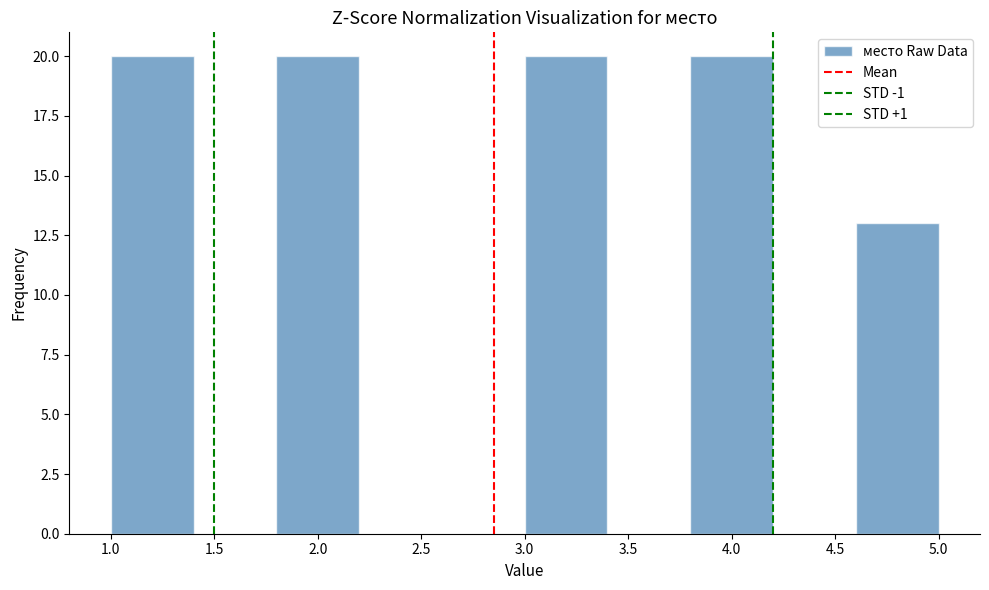

Reading left to right, transcribe this chart: for each bar, give the range it covers on the x-axis and its height. The values are not printed on the chart, so give them approximately, as read against the axis.

1.0 to 1.4: 20
1.4 to 1.8: 0
1.8 to 2.2: 20
2.2 to 2.6: 0
2.6 to 3.0: 0
3.0 to 3.4: 20
3.4 to 3.8: 0
3.8 to 4.2: 20
4.2 to 4.6: 0
4.6 to 5.0: 13